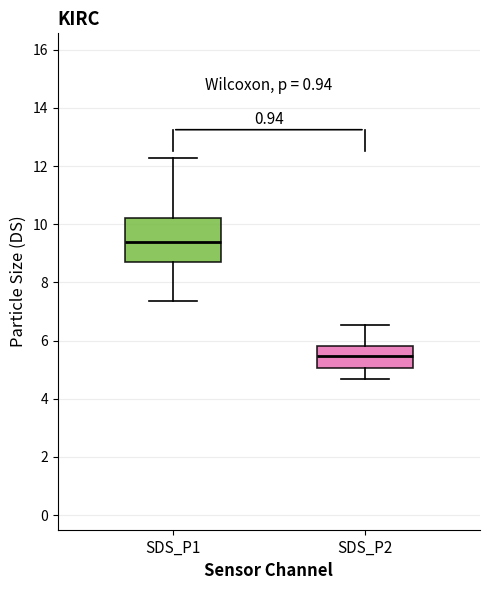

Which box's median line is the highest?

SDS_P1